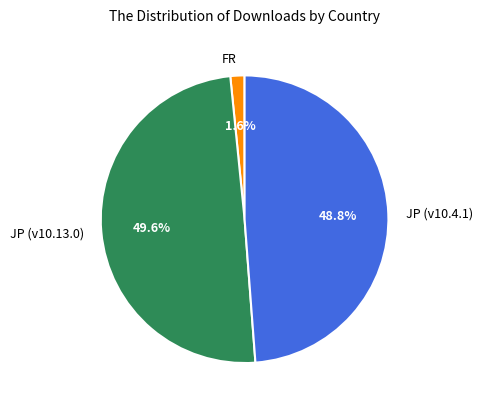

Is JP (v10.13.0) the majority of the pie?

No